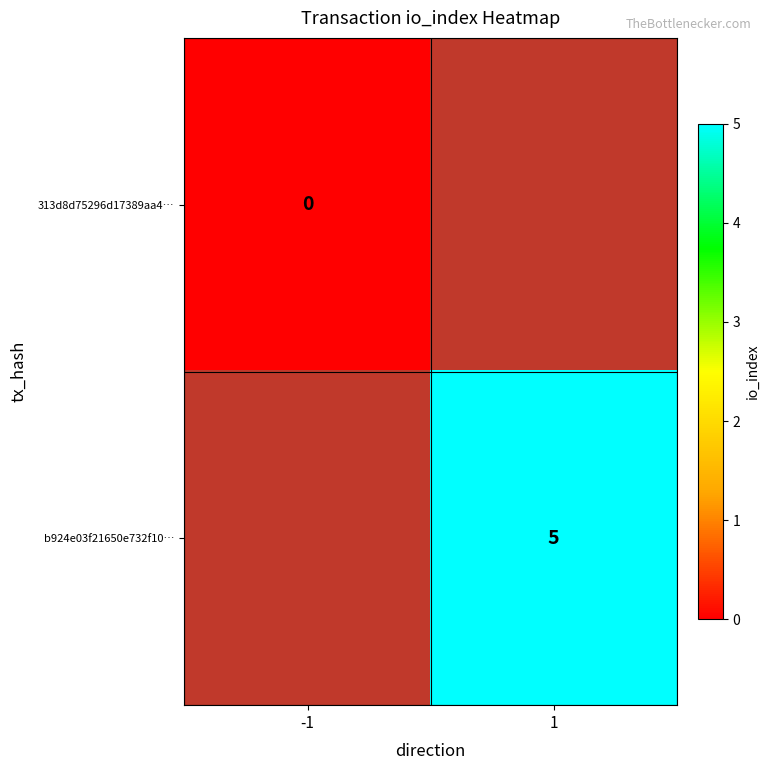

The b924e03f21650e732f10… series shows 5 at 1. True or false?

True